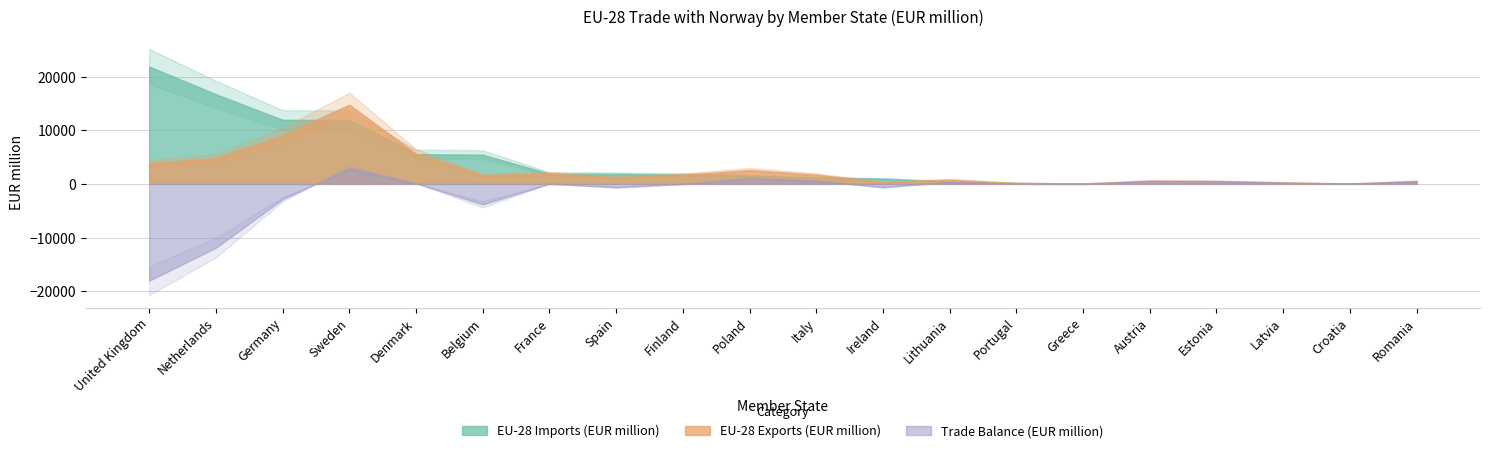

What value does the Trade Balance (EUR million) series have at Estonia?

463.1